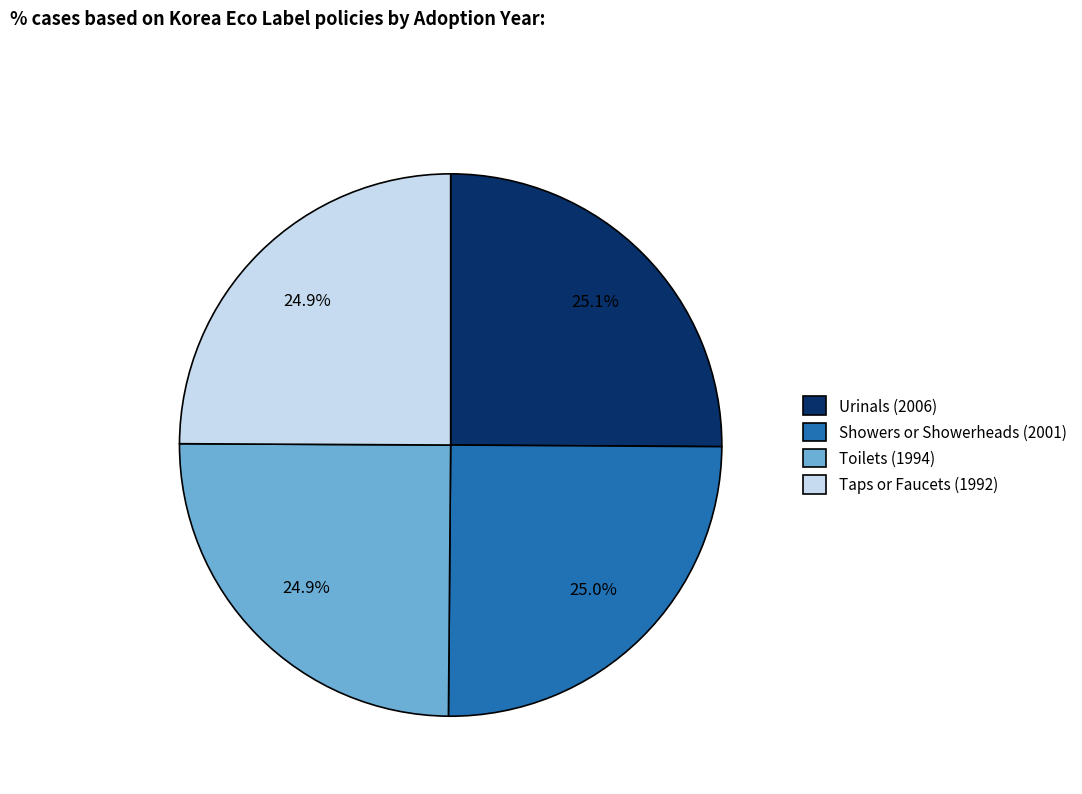

Does Taps or Faucets (1992) represent more than half of the total?

No